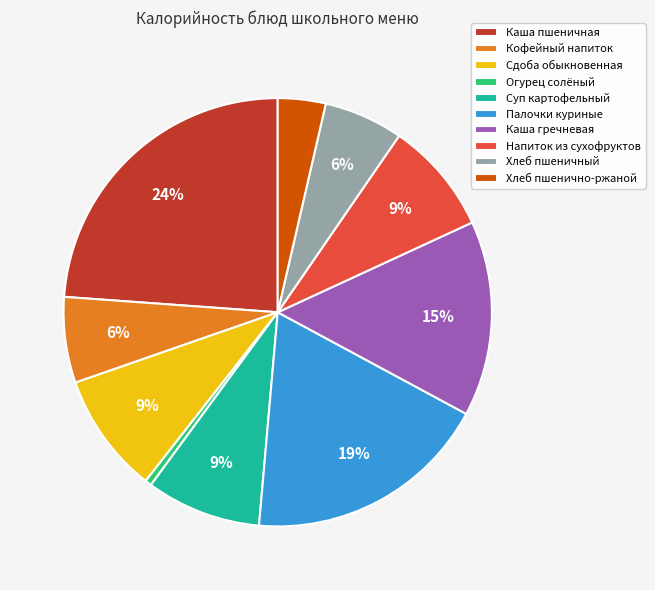

Is it true that Кофейный напиток is 6% of the pie?

True